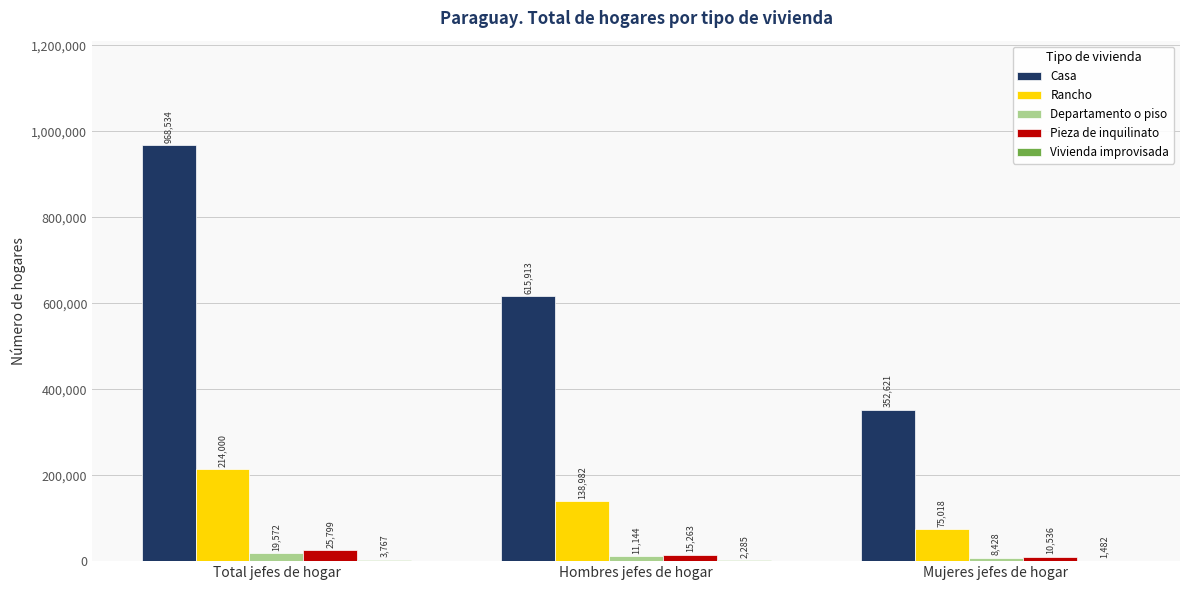

What is the sum of the Pieza de inquilinato values at Mujeres jefes de hogar and Hombres jefes de hogar?

25799